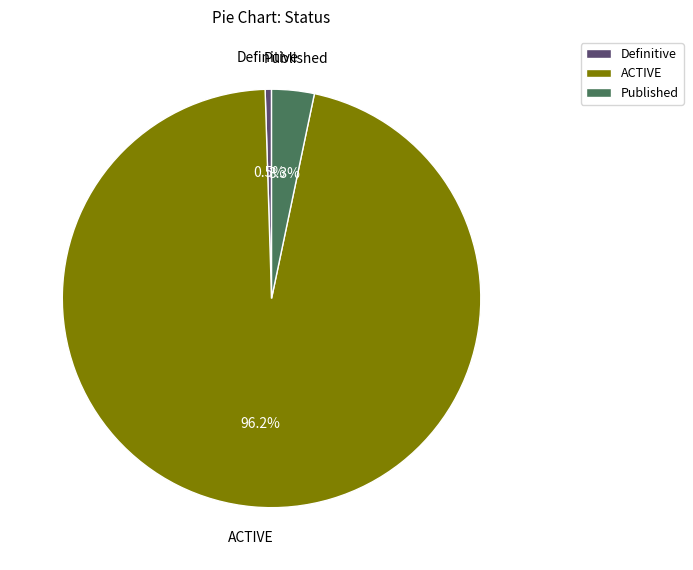

How many slices are in this pie chart?

3